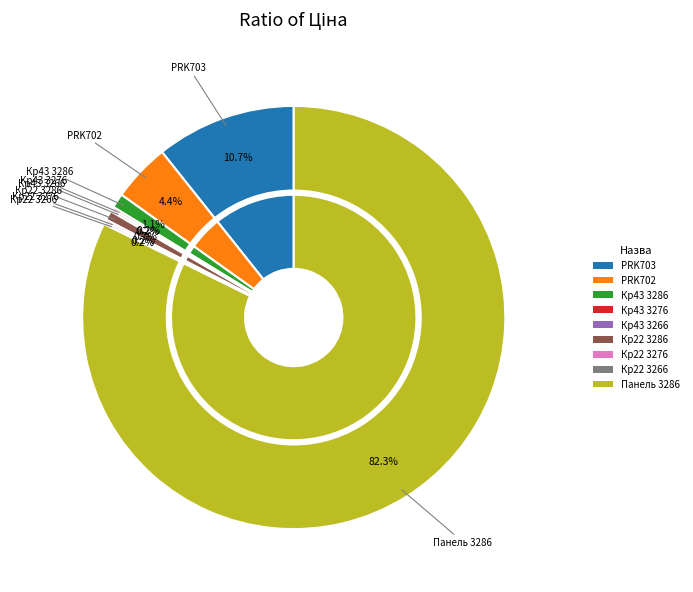

Is the sum of Крайка 22x1 мм. Alvic Оксід 3276 and Крайка 43x1 мм. Alvic Оксід 3286 greater than half?

No